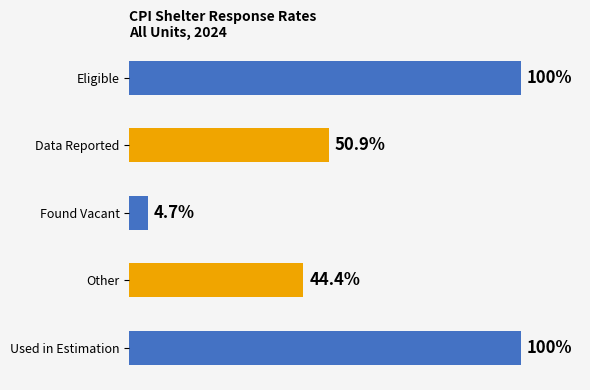

Between Used in Estimation and Found Vacant, which is larger?

Used in Estimation